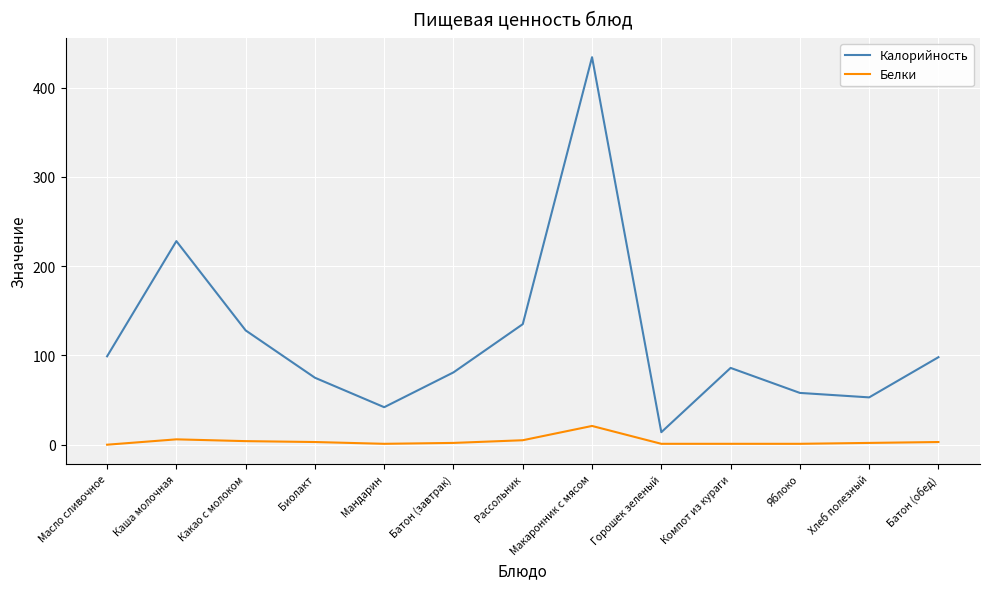

What is the minimum value for Калорийность?

14